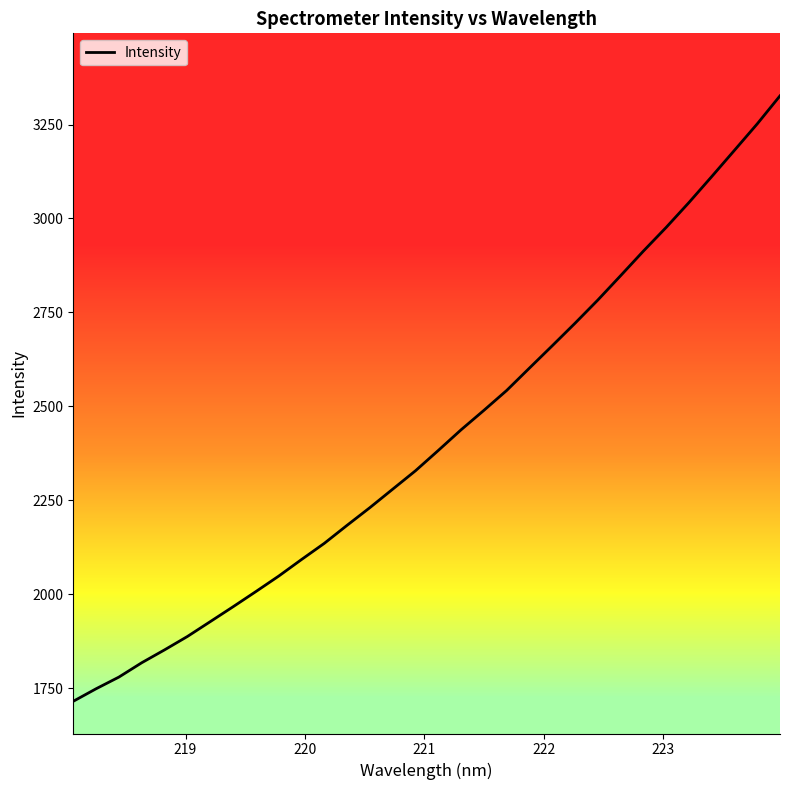

What is the minimum value shown in the chart?

1715.1